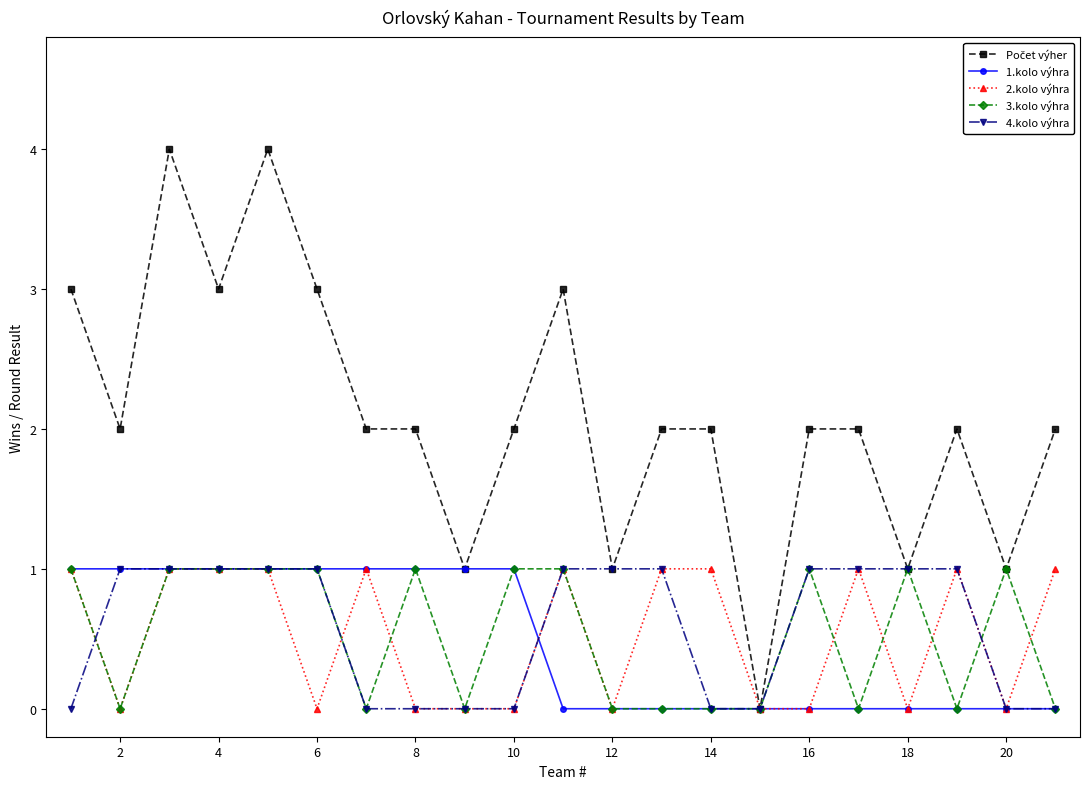

What is the maximum value shown in the chart?

4